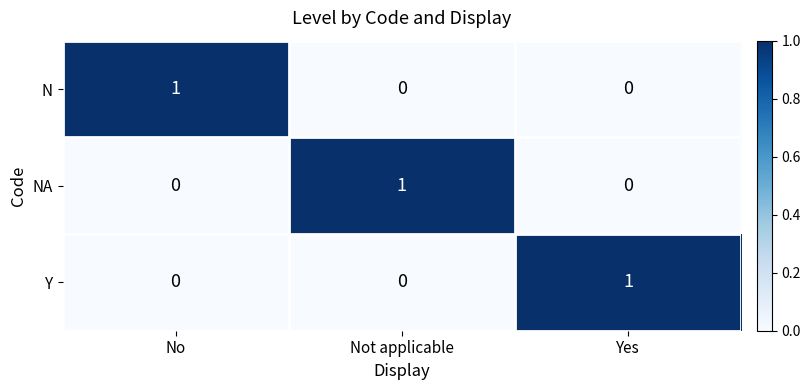

The NA series shows -1 at Yes. True or false?

False